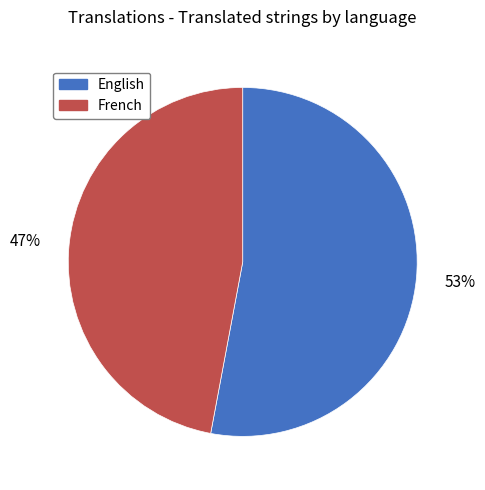

What percentage is the English slice, to the nearest percent?

53%